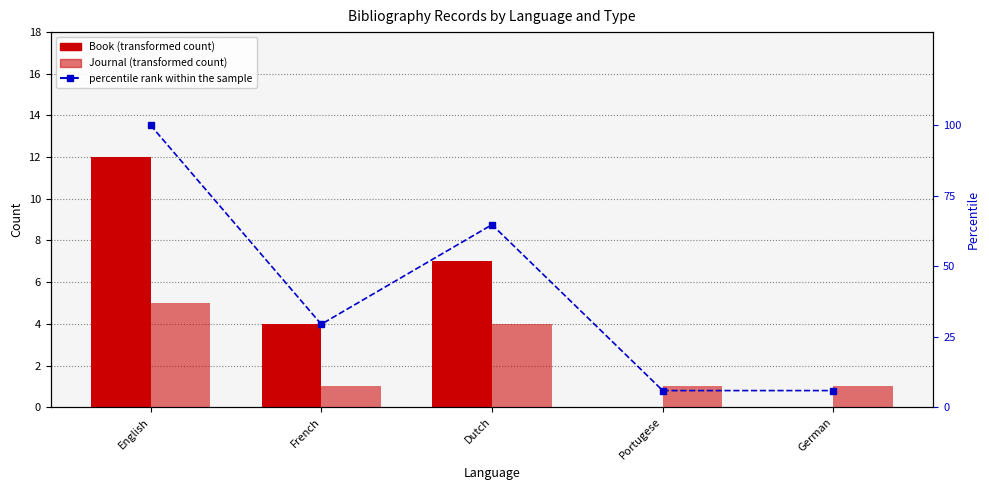

Reading right to left, what are all the values shown in this chart?

Book: German=0.0	Portugese=0.0	Dutch=7.0	French=4.0	English=12.0
Journal: German=1.0	Portugese=1.0	Dutch=4.0	French=1.0	English=5.0
percentile rank within the sample: German=5.9	Portugese=5.9	Dutch=64.7	French=29.4	English=100.0